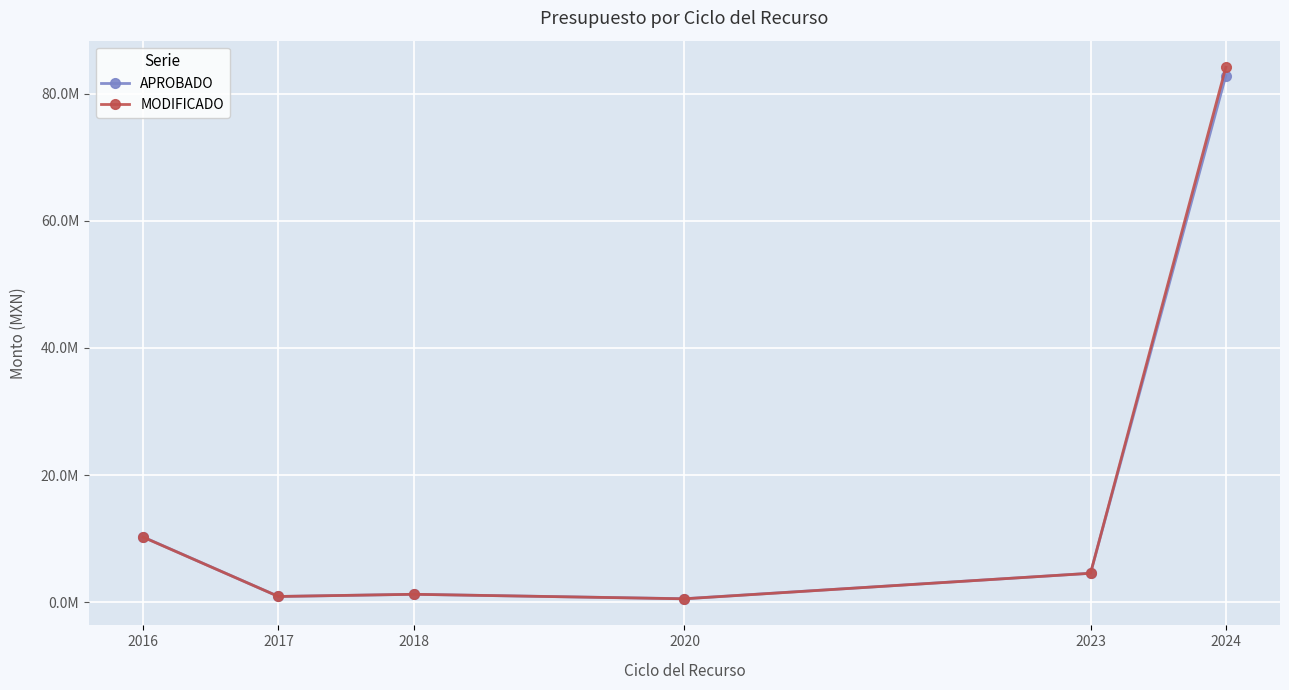

Where is the first local maximum for MODIFICADO?

2018